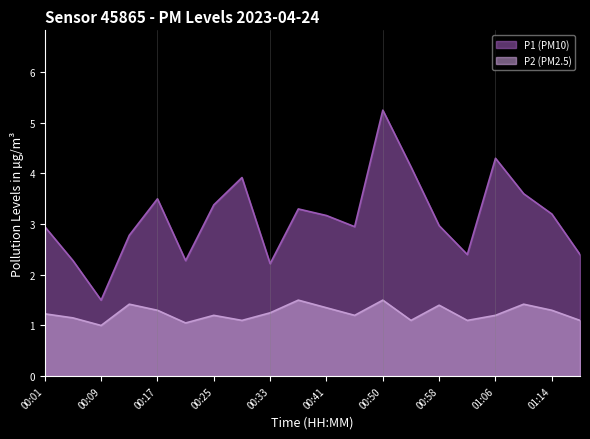

Which series has the widest spread of values?

P1 (PM10)